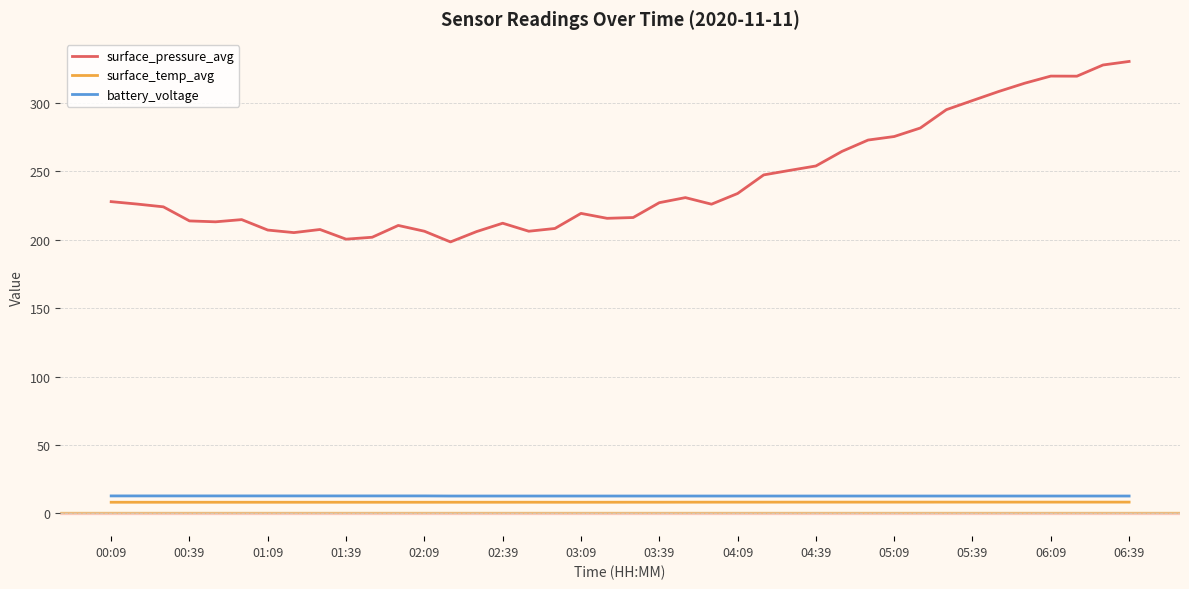

Which series has the largest range (max minus min)?

surface_pressure_avg